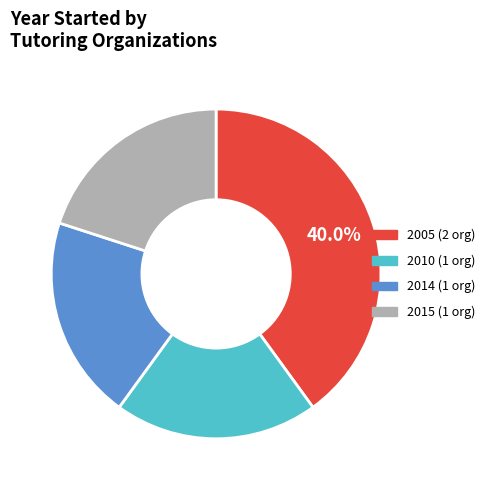

Does 2005 (2 org) represent more than half of the total?

No